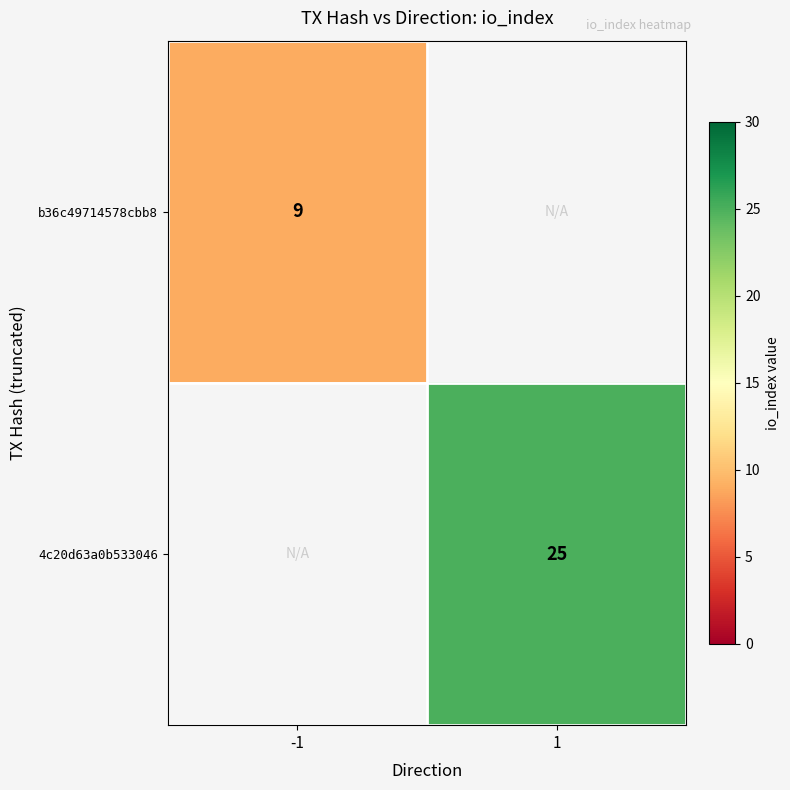

Is it true that b36c49714578cbb8 equals 9 at -1?

True